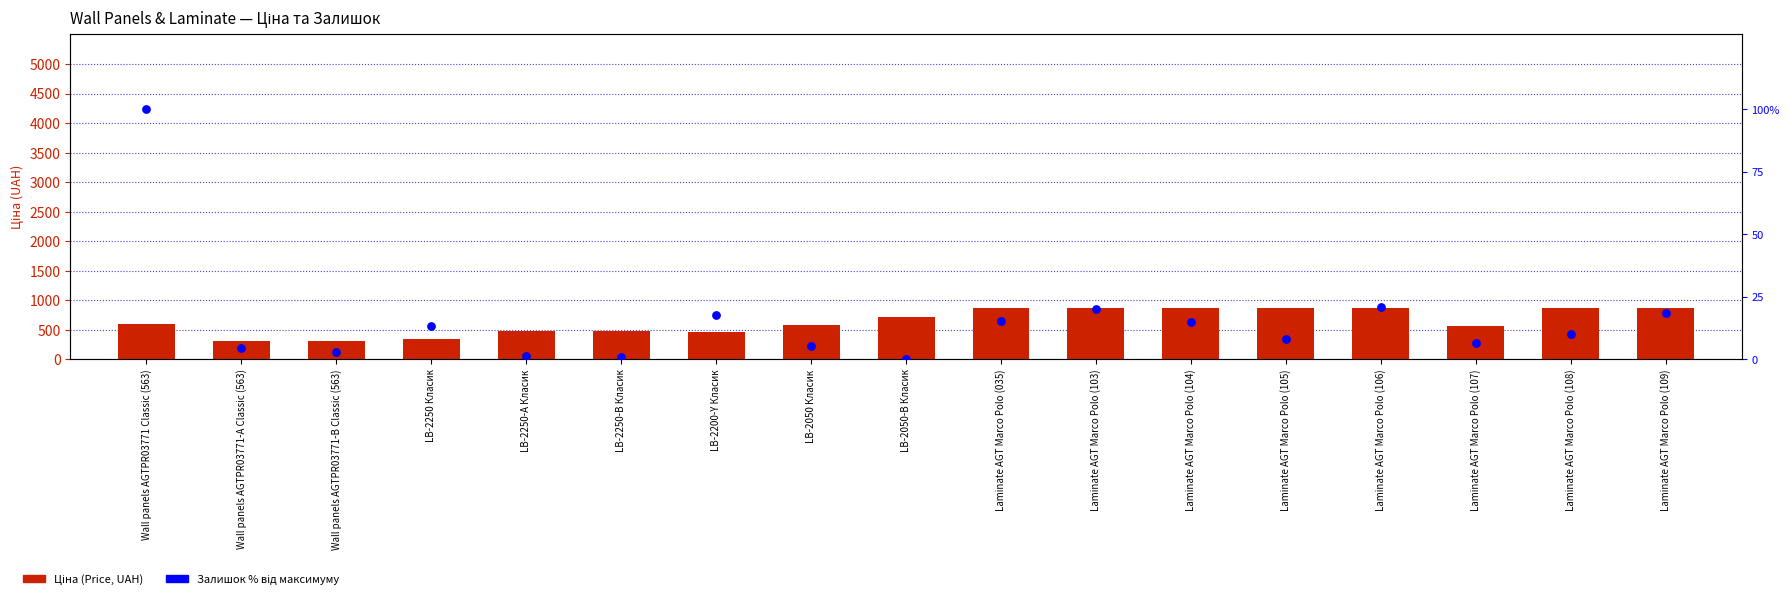

Which series has the widest spread of Y values?

Ціна (Price)